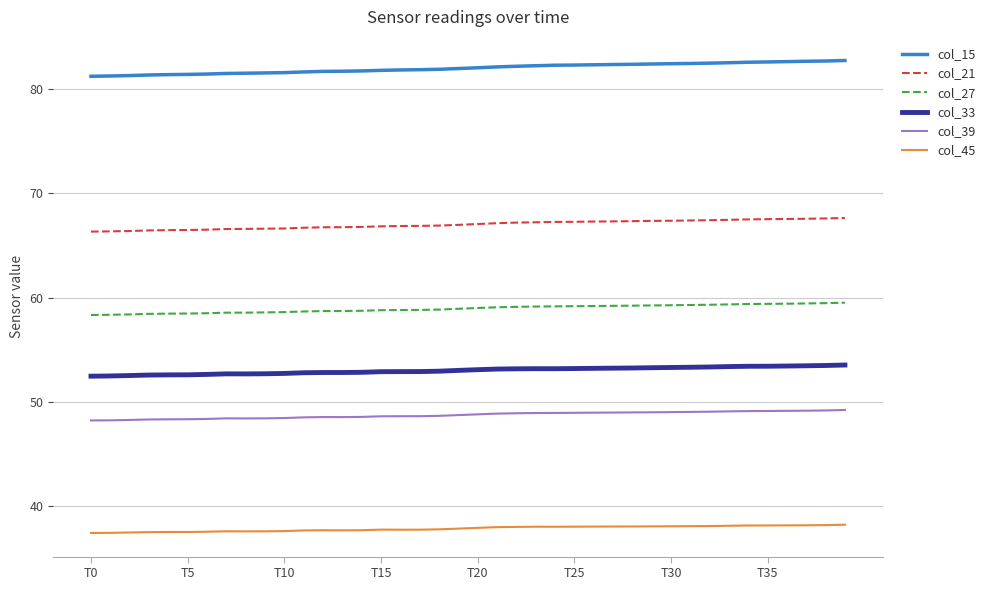

Which series has the largest total across all categories?

col_15